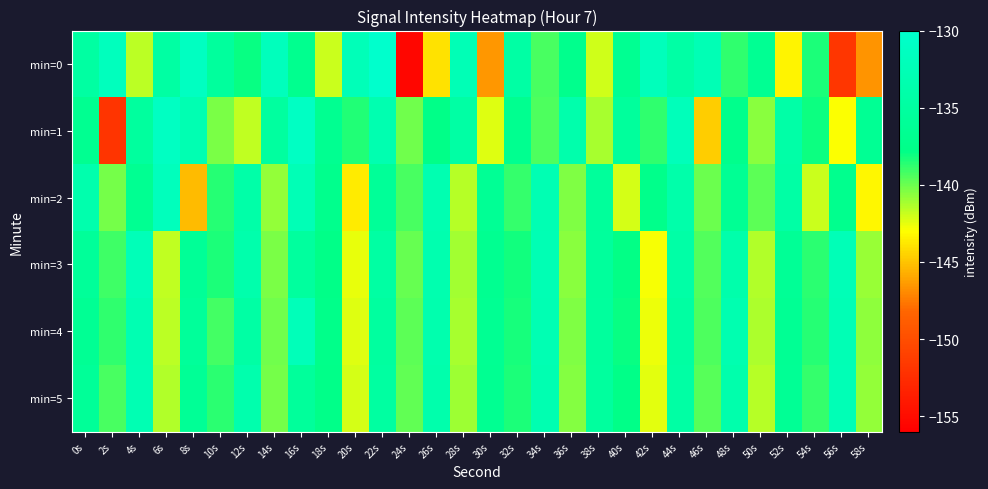

Reading left to right, what are all the values shown in this chart?

min=0: 0s=-134.8	2s=-131.7	4s=-141.7	6s=-134.7	8s=-131.2	10s=-135.4	12s=-138.0	14s=-131.8	16s=-136.9	18s=-141.9	20s=-132.3	22s=-130.1	24s=-155.5	26s=-143.9	28s=-132.4	30s=-146.5	32s=-134.5	34s=-139.3	36s=-137.2	38s=-142.0	40s=-136.7	42s=-132.0	44s=-134.4	46s=-132.5	48s=-138.8	50s=-136.6	52s=-143.4	54s=-138.4	56s=-151.8	58s=-146.7
min=1: 0s=-136.8	2s=-152.0	4s=-135.3	6s=-131.2	8s=-133.0	10s=-140.4	12s=-141.8	14s=-135.1	16s=-131.0	18s=-136.8	20s=-138.5	22s=-133.2	24s=-140.1	26s=-137.8	28s=-134.6	30s=-142.3	32s=-136.9	34s=-139.4	36s=-133.7	38s=-141.2	40s=-135.5	42s=-138.8	44s=-132.1	46s=-144.7	48s=-137.3	50s=-140.6	52s=-134.2	54s=-138.1	56s=-142.9	58s=-136.4
min=2: 0s=-133.5	2s=-140.2	4s=-136.7	6s=-131.8	8s=-145.3	10s=-138.6	12s=-134.1	14s=-140.8	16s=-132.5	18s=-137.2	20s=-143.7	22s=-135.9	24s=-139.3	26s=-133.1	28s=-141.5	30s=-136.2	32s=-138.9	34s=-132.8	36s=-140.4	38s=-135.6	40s=-142.1	42s=-137.5	44s=-133.9	46s=-140.0	48s=-136.5	50s=-139.7	52s=-134.4	54s=-141.9	56s=-137.1	58s=-143.3
min=3: 0s=-135.8	2s=-139.1	4s=-132.3	6s=-141.7	8s=-136.0	10s=-138.4	12s=-133.6	14s=-140.3	16s=-135.2	18s=-137.8	20s=-142.5	22s=-134.7	24s=-139.9	26s=-133.3	28s=-141.1	30s=-136.8	32s=-138.2	34s=-132.7	36s=-140.6	38s=-135.4	40s=-137.9	42s=-142.8	44s=-134.3	46s=-139.5	48s=-133.8	50s=-141.4	52s=-136.1	54s=-138.7	56s=-132.4	58s=-140.9
min=4: 0s=-136.3	2s=-138.8	4s=-133.0	6s=-141.6	8s=-135.7	10s=-139.2	12s=-134.5	14s=-140.1	16s=-132.2	18s=-137.6	20s=-142.3	22s=-135.1	24s=-139.7	26s=-133.4	28s=-141.2	30s=-136.6	32s=-138.3	34s=-132.9	36s=-140.4	38s=-135.3	40s=-138.0	42s=-142.6	44s=-134.8	46s=-139.4	48s=-133.2	50s=-141.3	52s=-136.4	54s=-138.6	56s=-132.6	58s=-140.7
min=5: 0s=-135.9	2s=-139.3	4s=-132.8	6s=-141.4	8s=-136.1	10s=-138.7	12s=-133.5	14s=-140.2	16s=-135.6	18s=-137.7	20s=-142.1	22s=-134.9	24s=-139.8	26s=-133.6	28s=-141.0	30s=-136.7	32s=-138.4	34s=-133.1	36s=-140.5	38s=-135.2	40s=-137.8	42s=-142.4	44s=-134.6	46s=-139.6	48s=-133.7	50s=-141.5	52s=-136.2	54s=-138.9	56s=-132.5	58s=-140.8